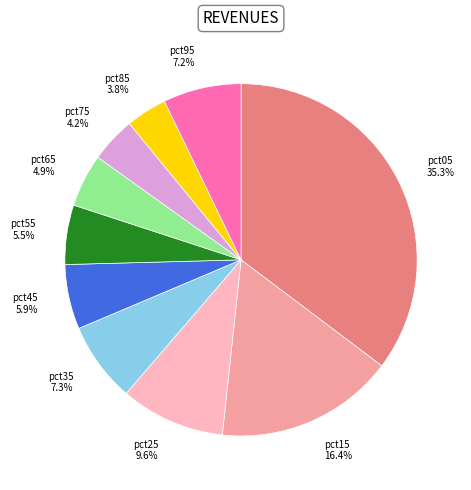

Which category has the biggest portion of the pie?

pct05